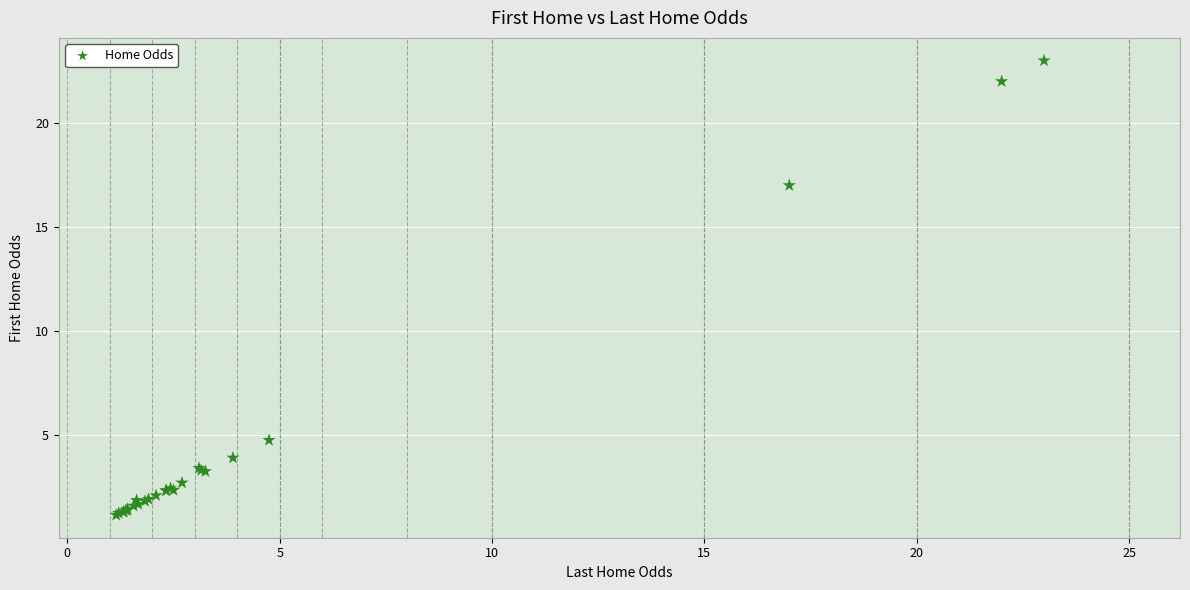

What Y value in the scatter plot is closest to 12?

17.0